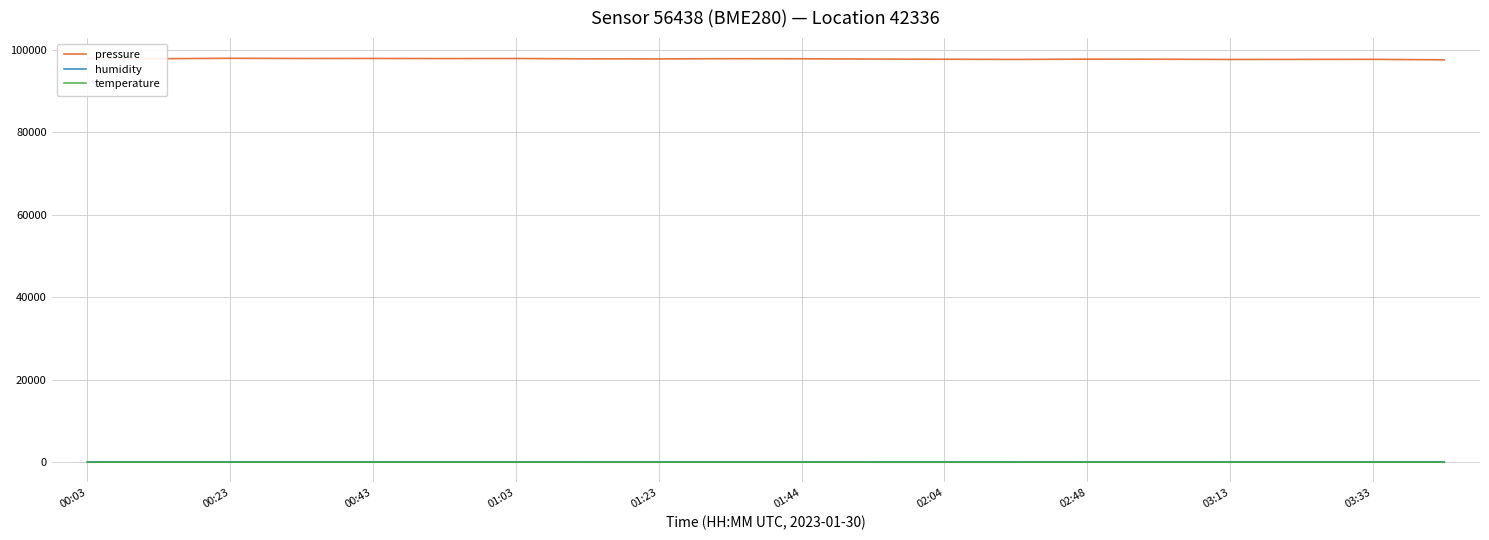

What is the maximum value shown in the chart?

97896.7